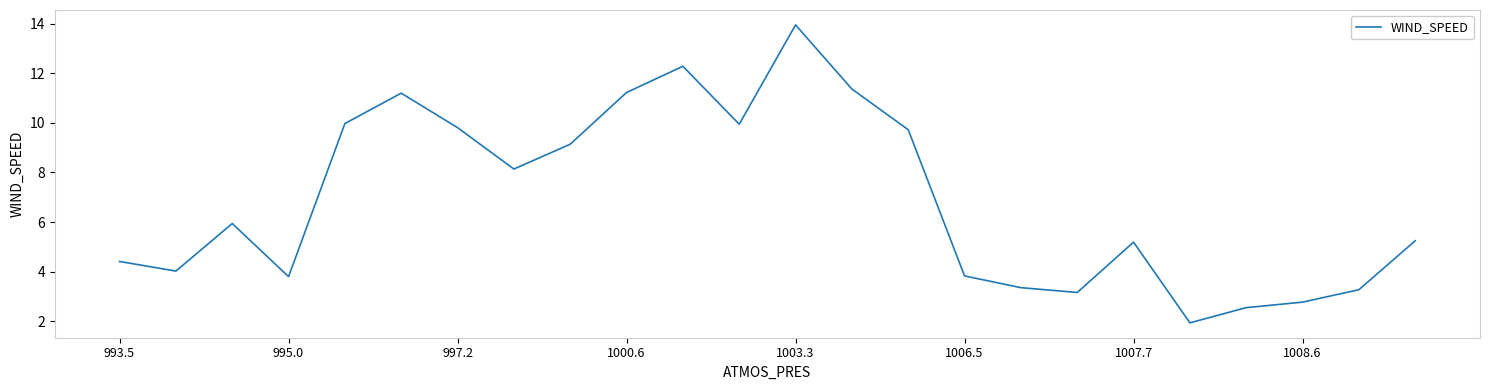

What is the difference between the maximum and minimum values?

12.0